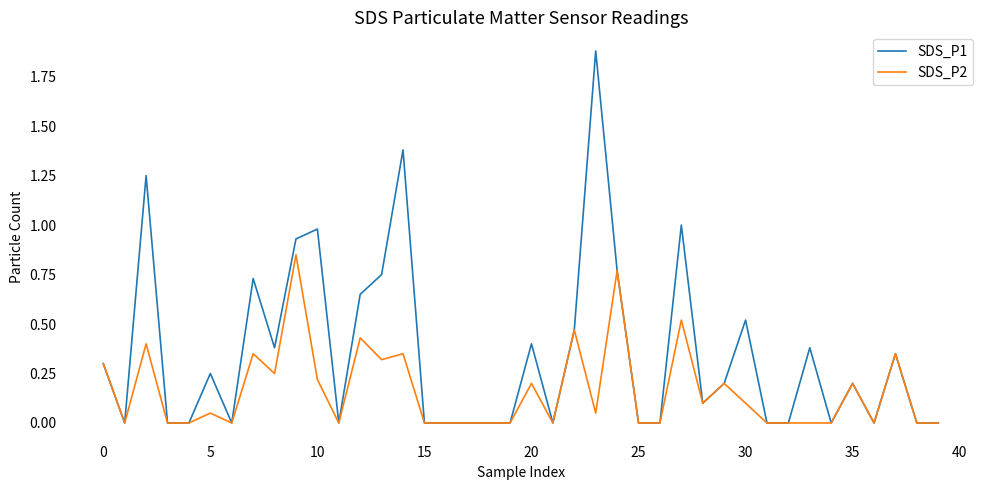

What are all the series names shown in the legend?

SDS_P1, SDS_P2